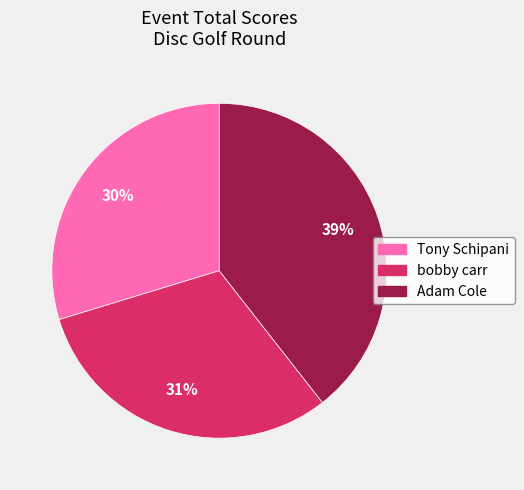

What is the ratio of the value at bobby carr to the value at Tony Schipani?

1.0